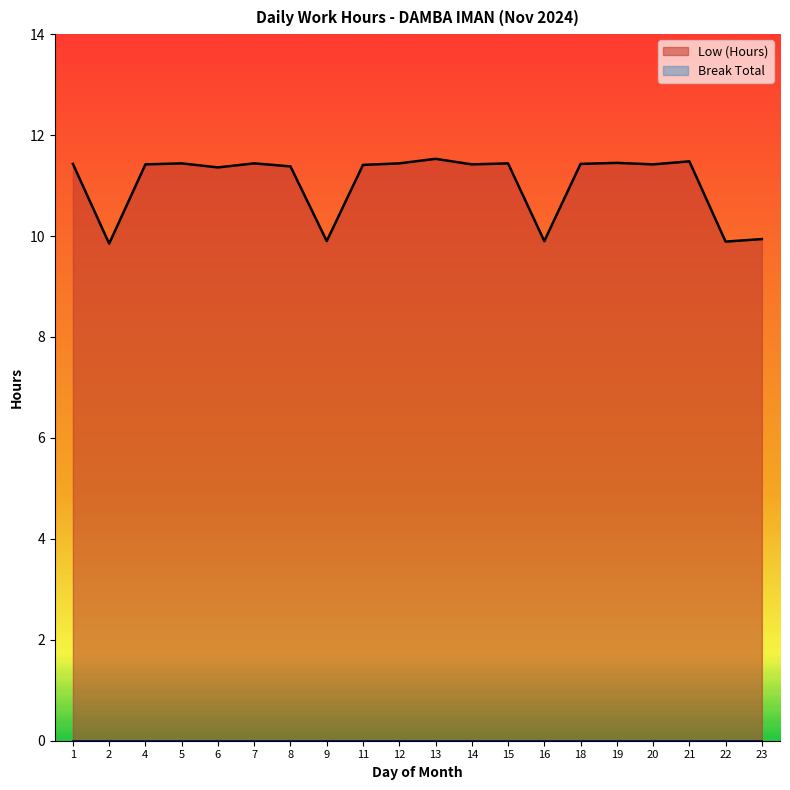

Which label corresponds to the largest value in the chart?

13